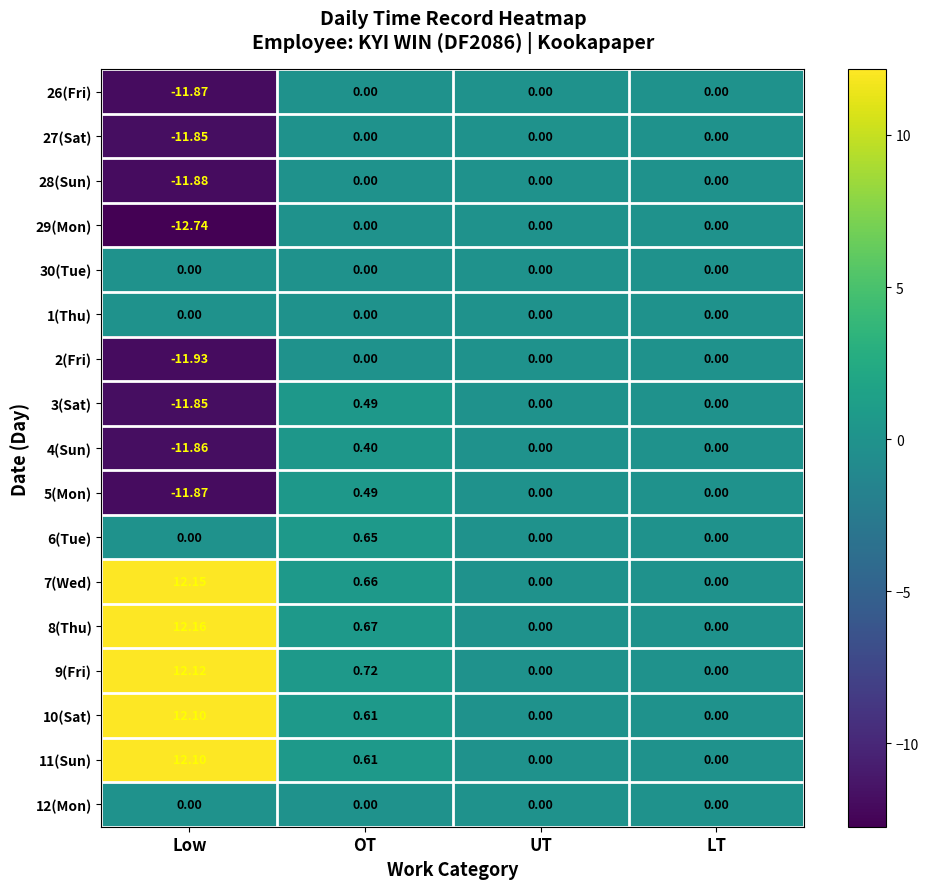

What is the greatest value displayed?

12.2